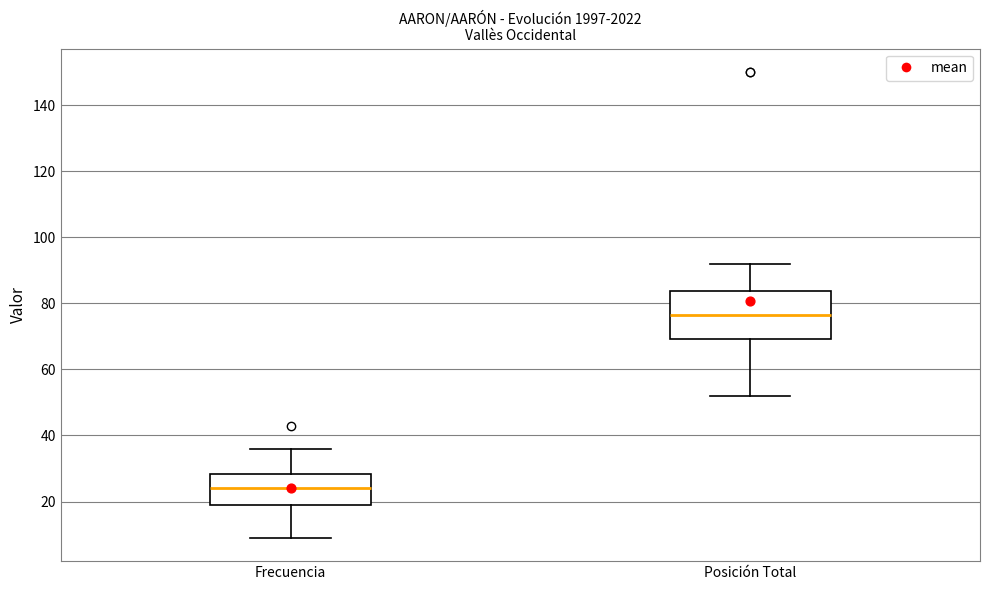

Reading left to right, read every box against the y-axis: the position of its median line, the range the box covers, and the ends of its whiskers. The values are not printed on the chart, so give them approximately, as read against the axis.

Frecuencia: median 24, box 20 to 28, whiskers 10 to 36
Posición Total: median 76, box 70 to 84, whiskers 52 to 92